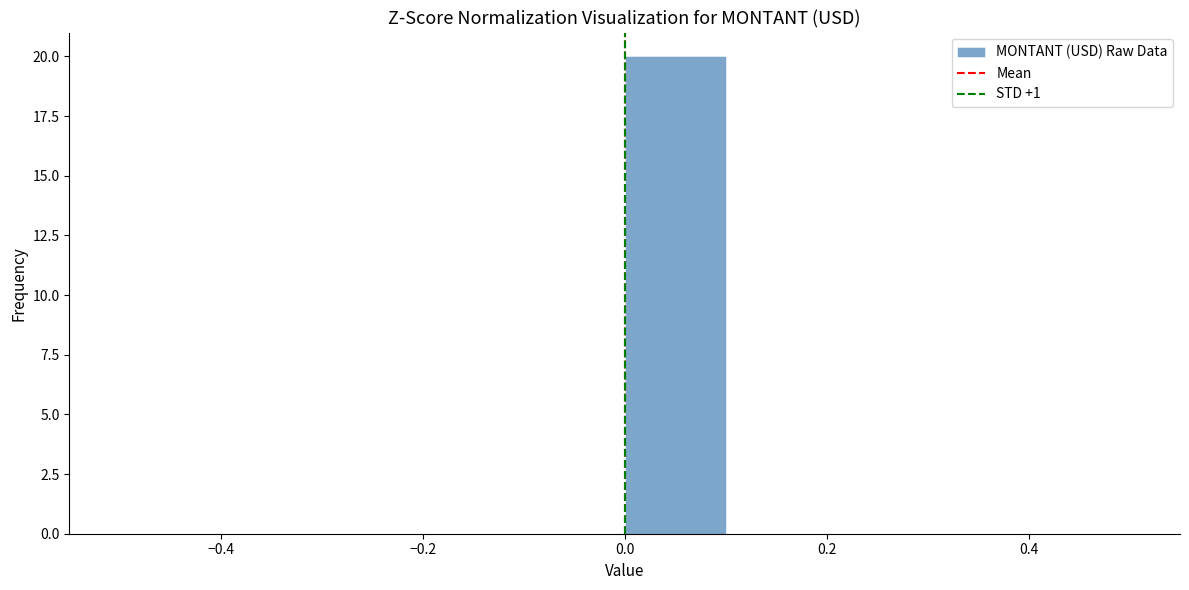

What is the height of the bar covering 0.0 to 0.1 on the x-axis? The values are not printed on the chart, so give them approximately, as read against the axis.

20